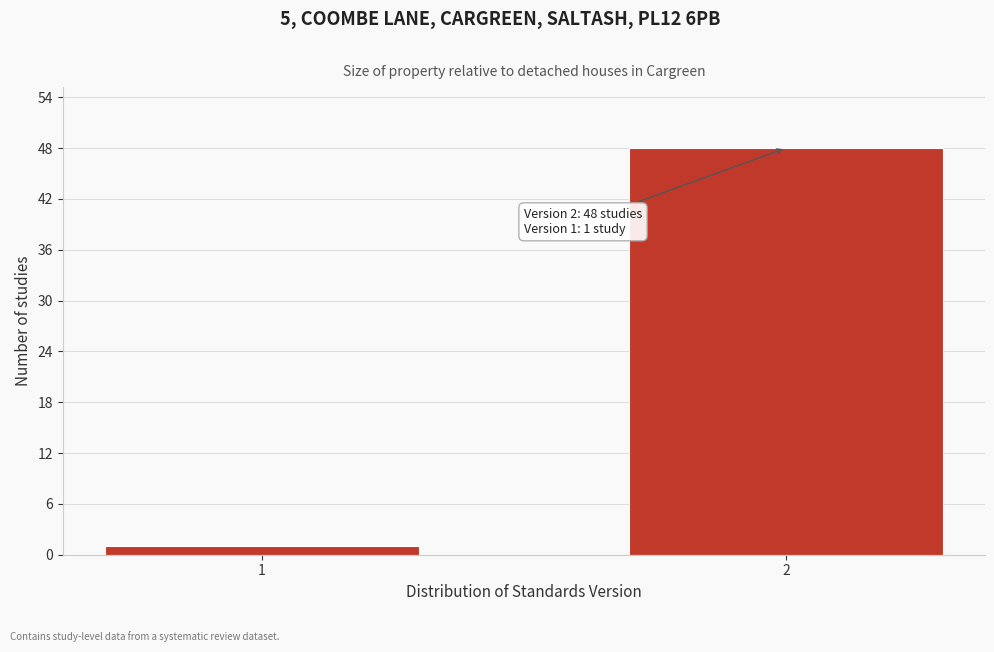

Reading left to right, list all the values displayed in this chart.

1=1	2=48